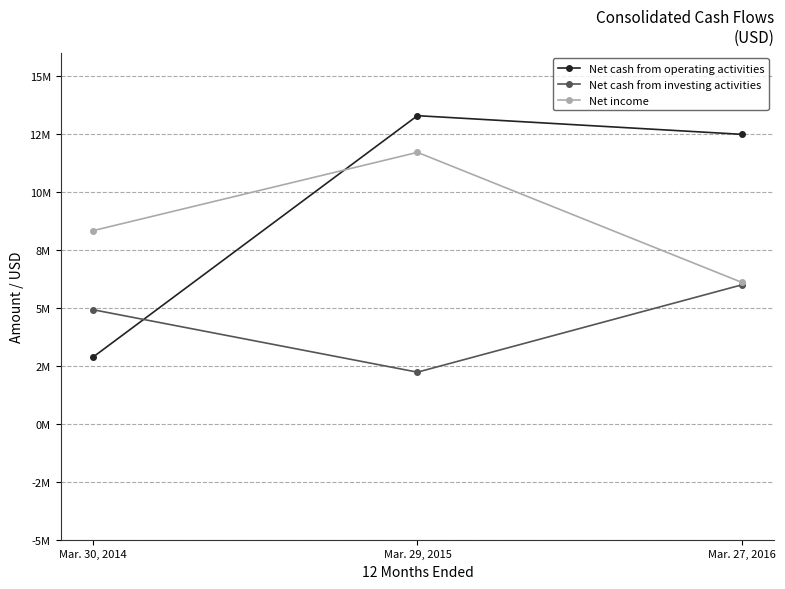

Rank the categories by Net income value from highest to lowest.

Mar. 29, 2015, Mar. 30, 2014, Mar. 27, 2016